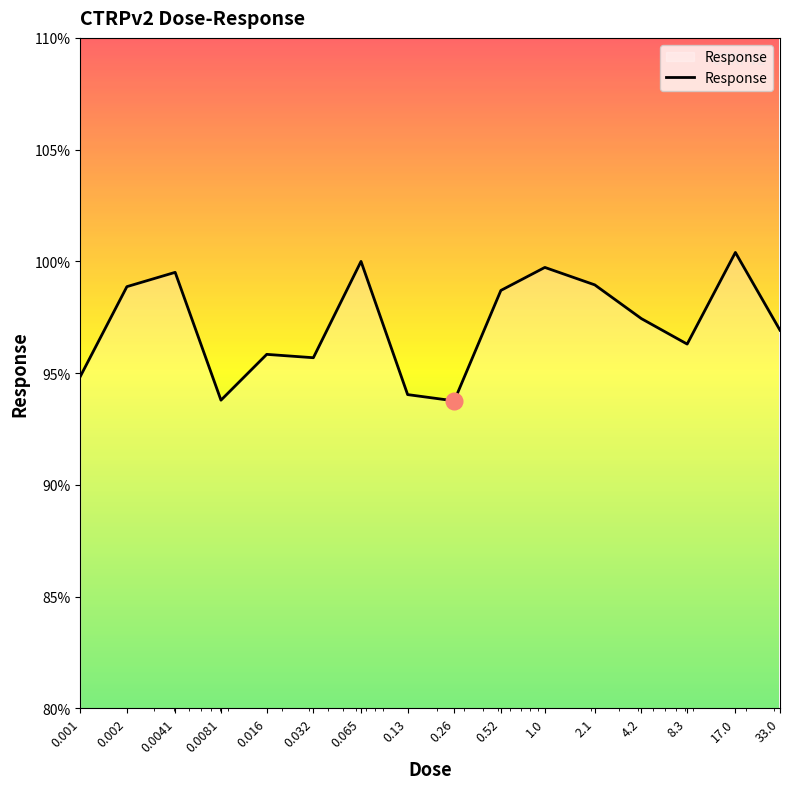

What is the difference between the maximum and minimum values?

6.6